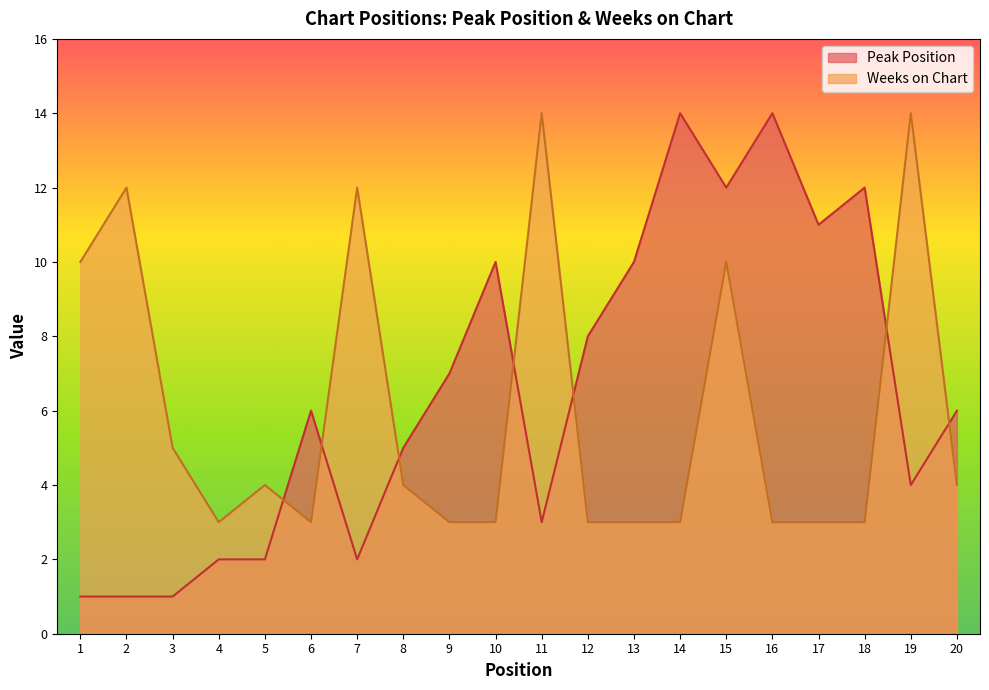

True or false: Peak Position and Weeks on Chart intersect in this chart.

True